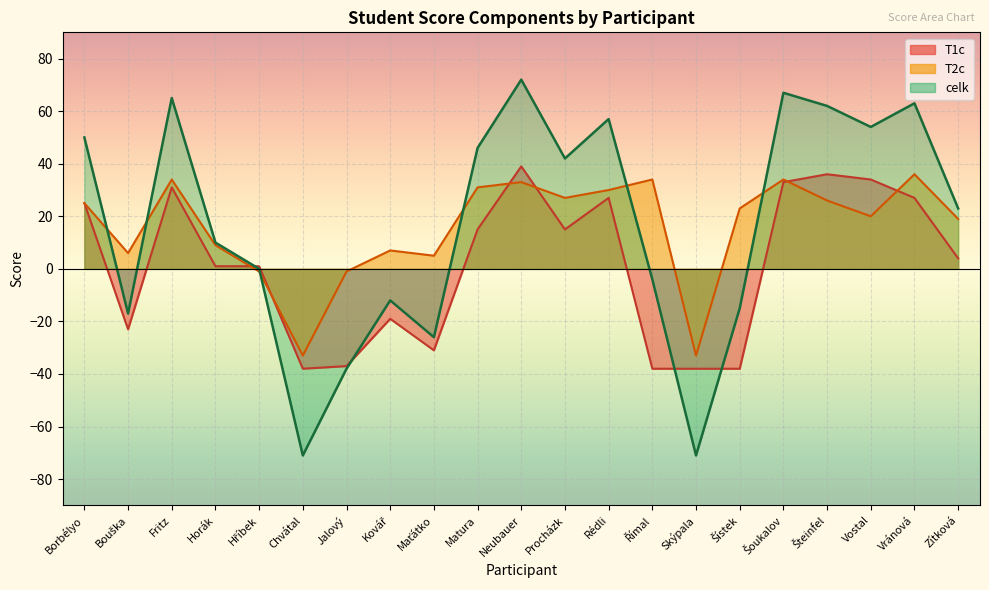

What is the sum of the T1c values at Fritz and Procházk?

46